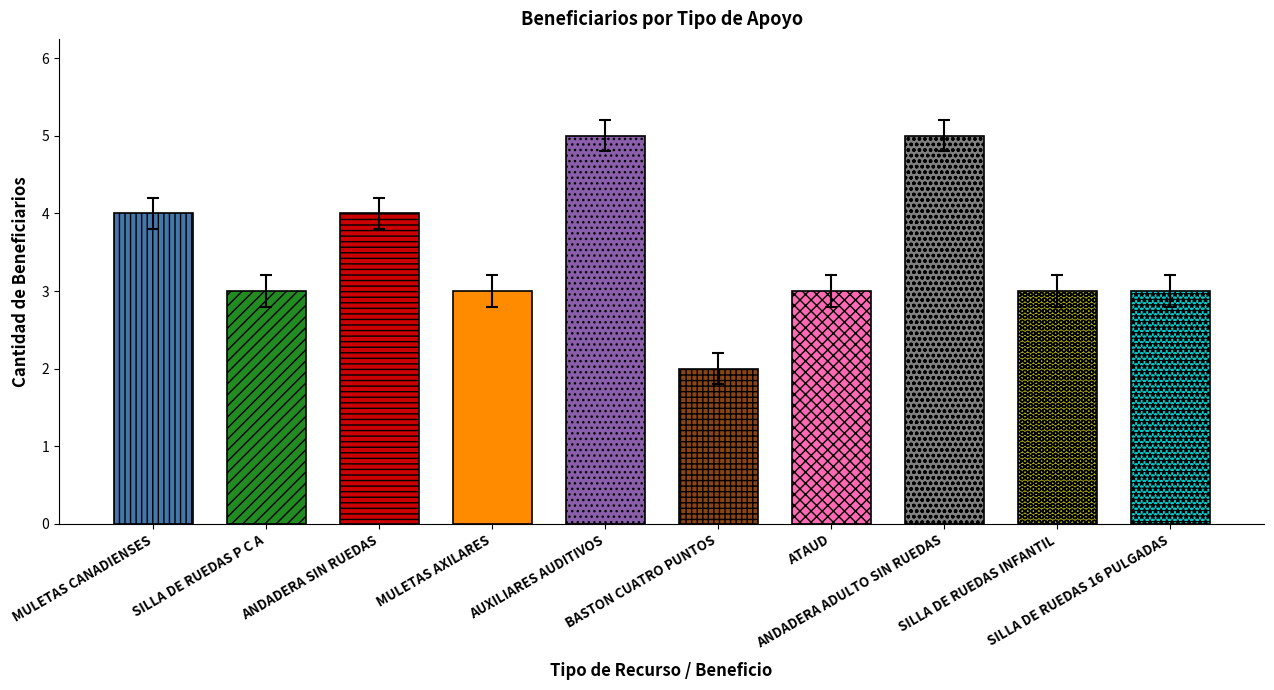

Which label corresponds to the smallest value in the chart?

BASTON CUATRO PUNTOS